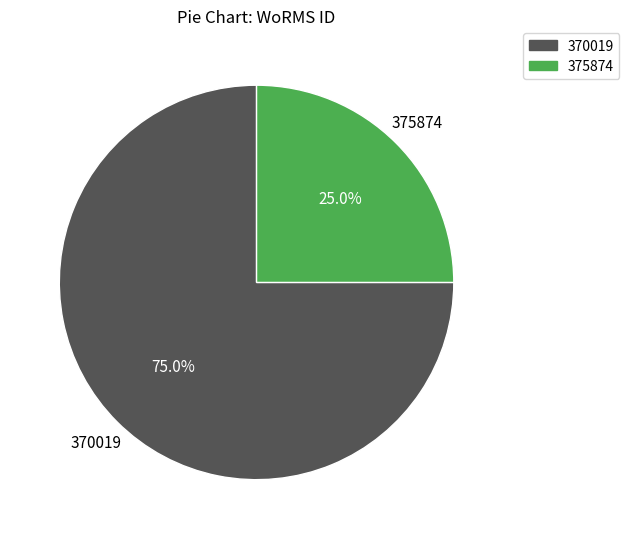

Does any single category account for the majority?

Yes